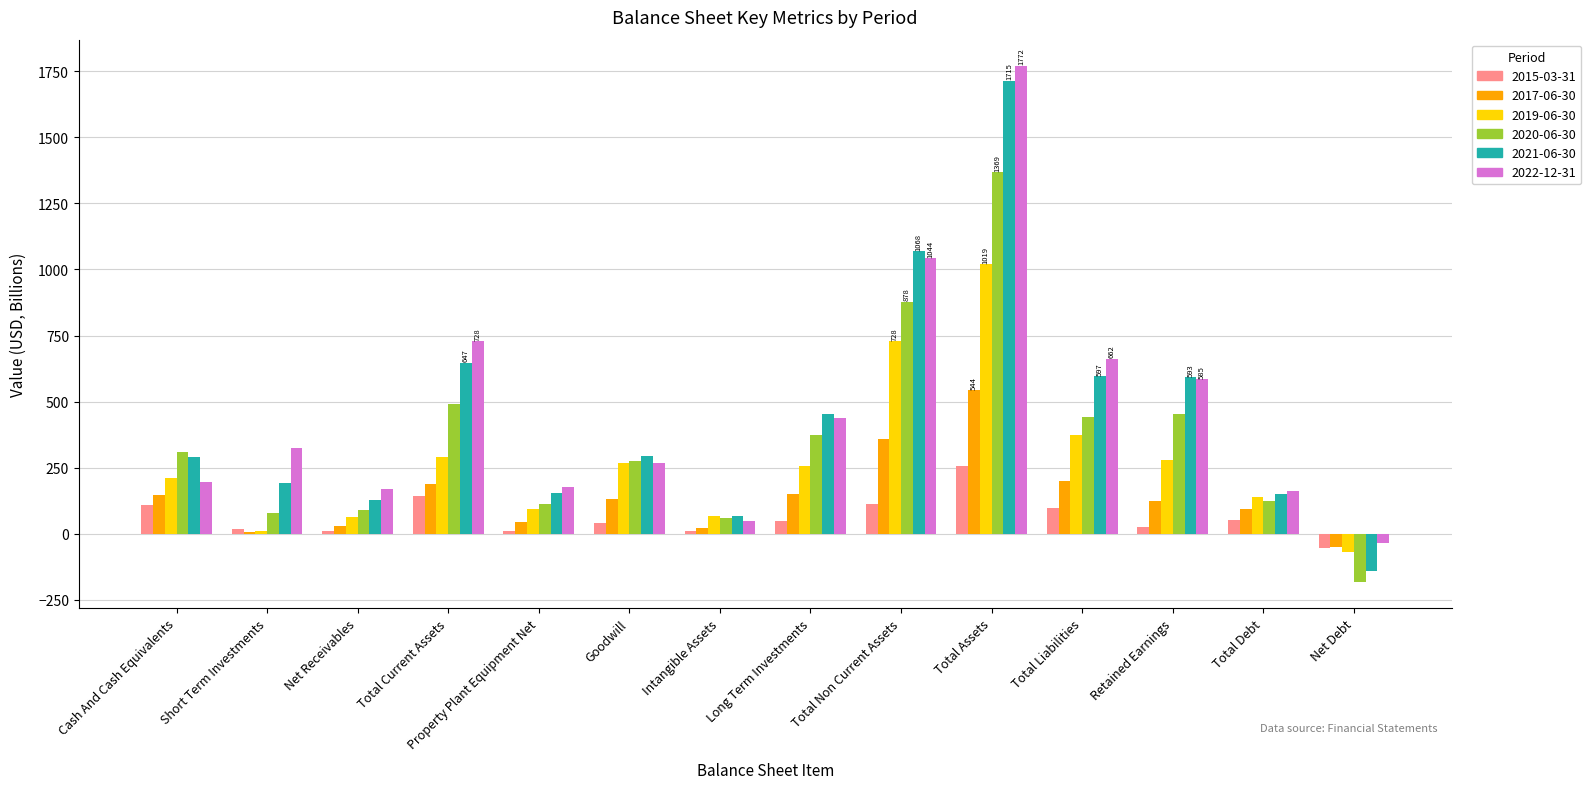

What is the maximum value for 2021-06-30?

1715.2